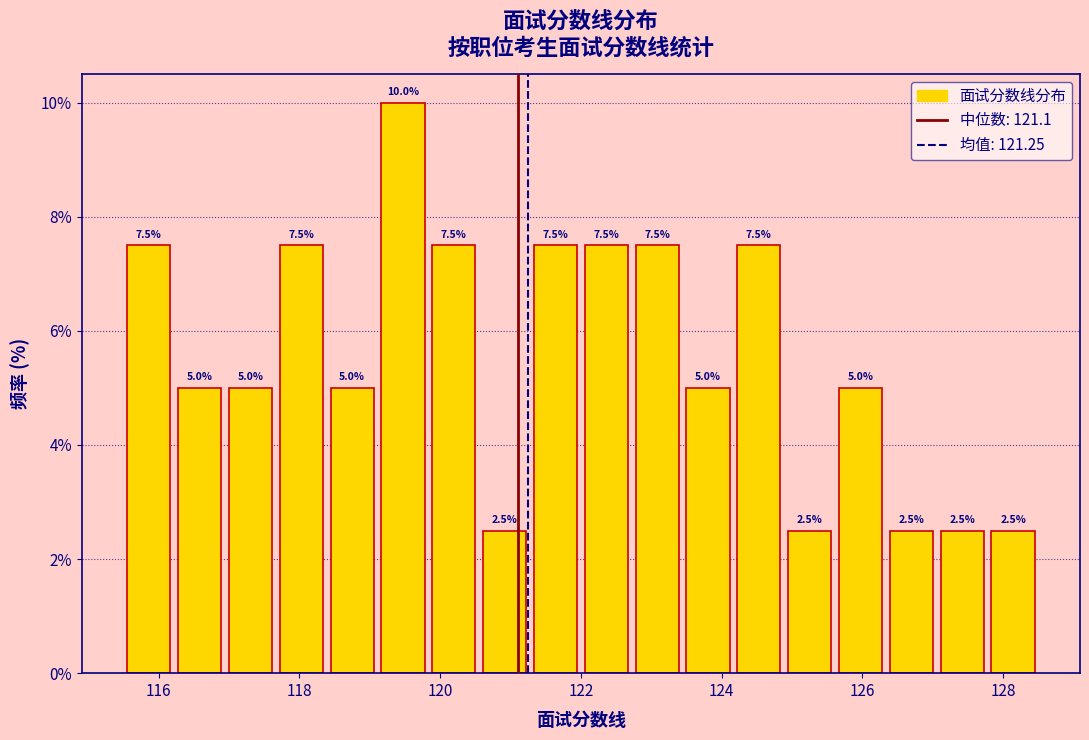

Around what value on the x-axis is the tallest bar? Give the approximate position of its centre, as read against the axis.

119.4